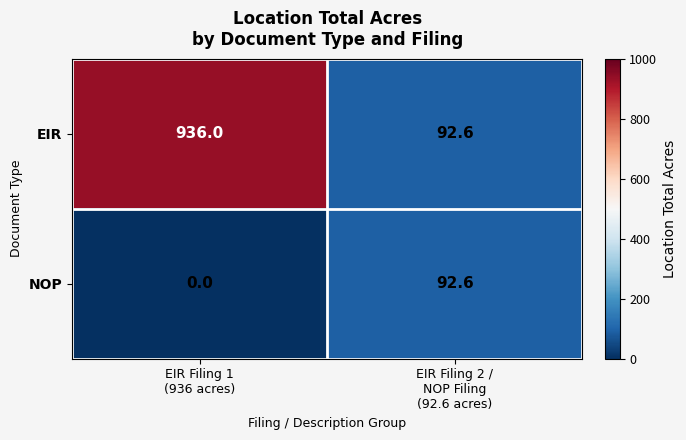

List the series in order of their peak value, lowest first.

NOP, EIR